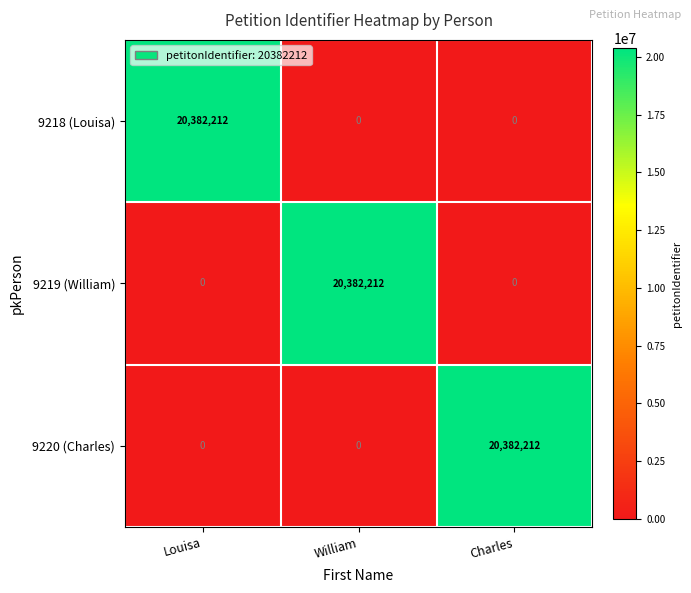

What is the maximum value shown in the chart?

20382212